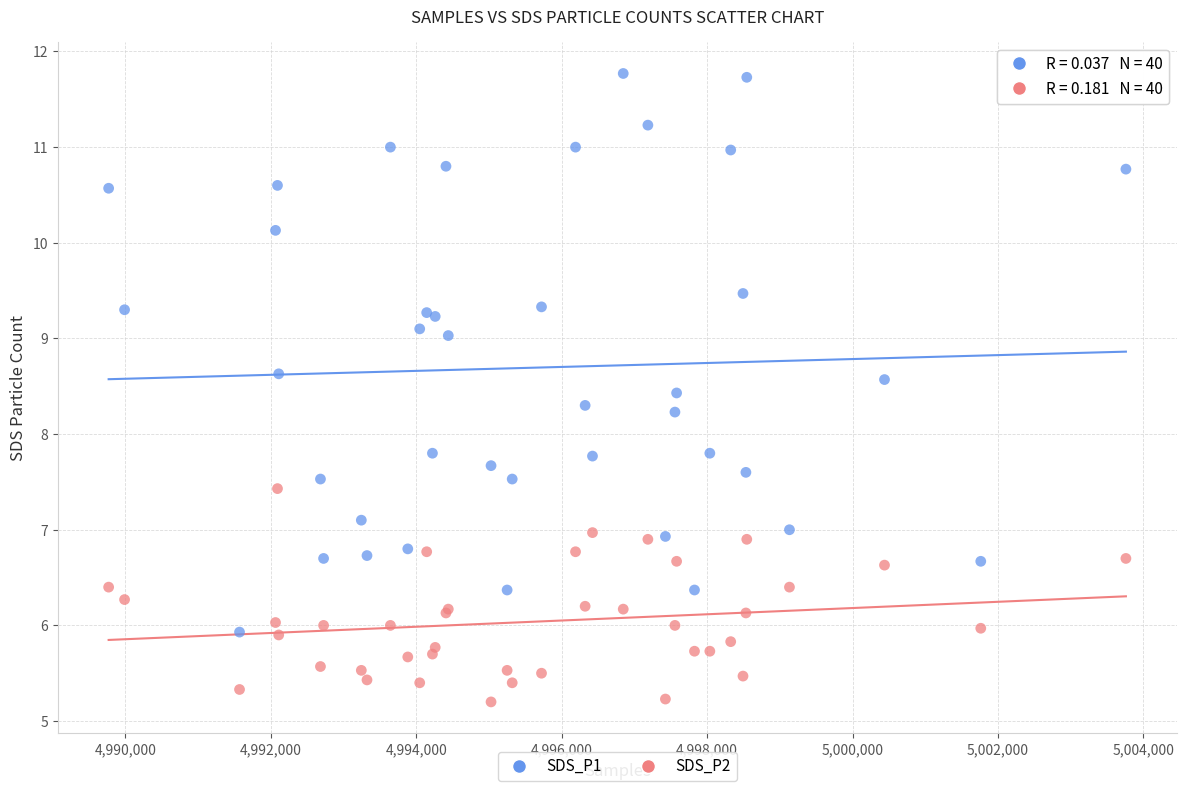

Which series reaches the minimum Y coordinate?

SDS_P2